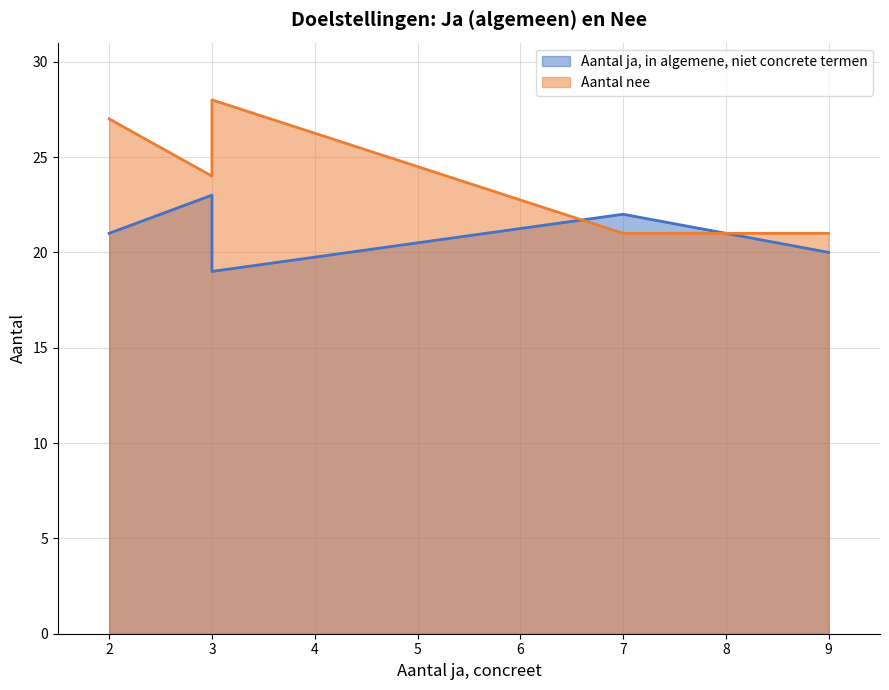

True or false: Aantal ja, in algemene, niet concrete termen has a value of 20 at Vergroten bewustwording van impact.

True